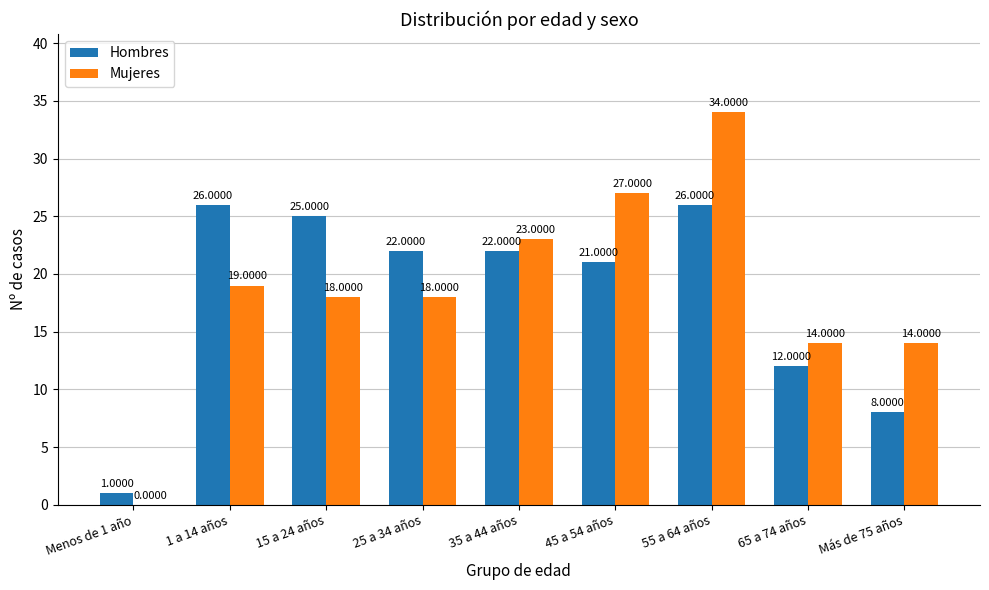

Between 15 a 24 años and 25 a 34 años, which series saw the biggest shift?

Hombres